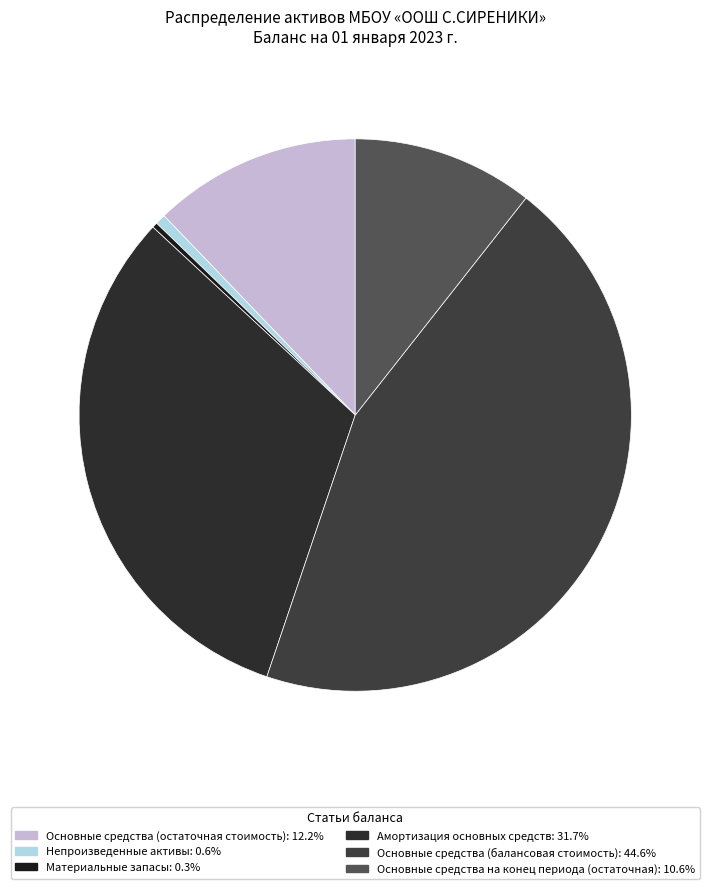

Is there any slice that represents more than half of the pie?

No